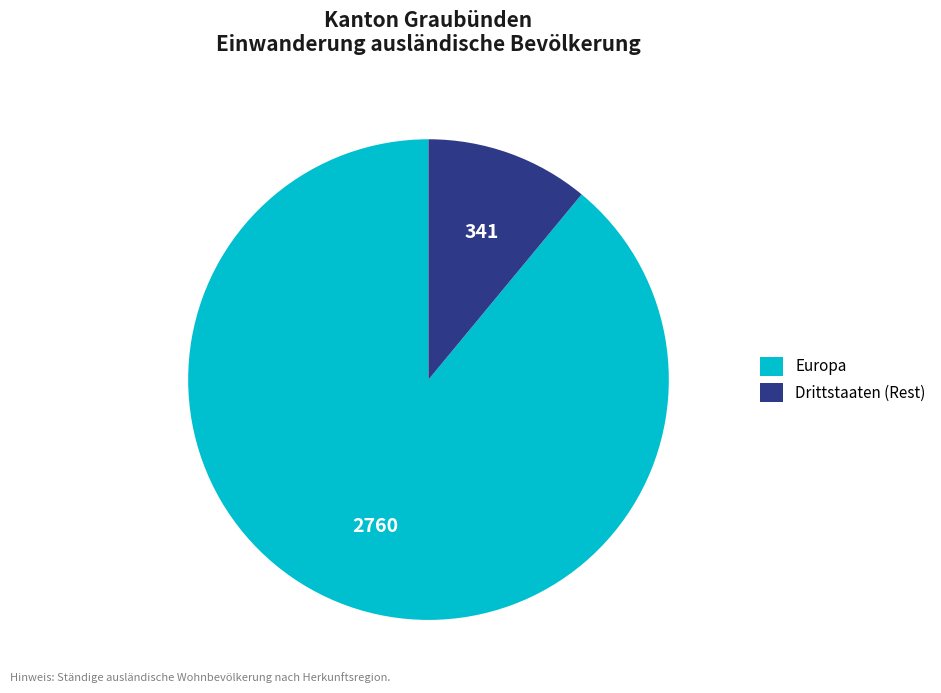

Approximately how many times larger is the value at Europa compared to Drittstaaten (Rest)?

8.1